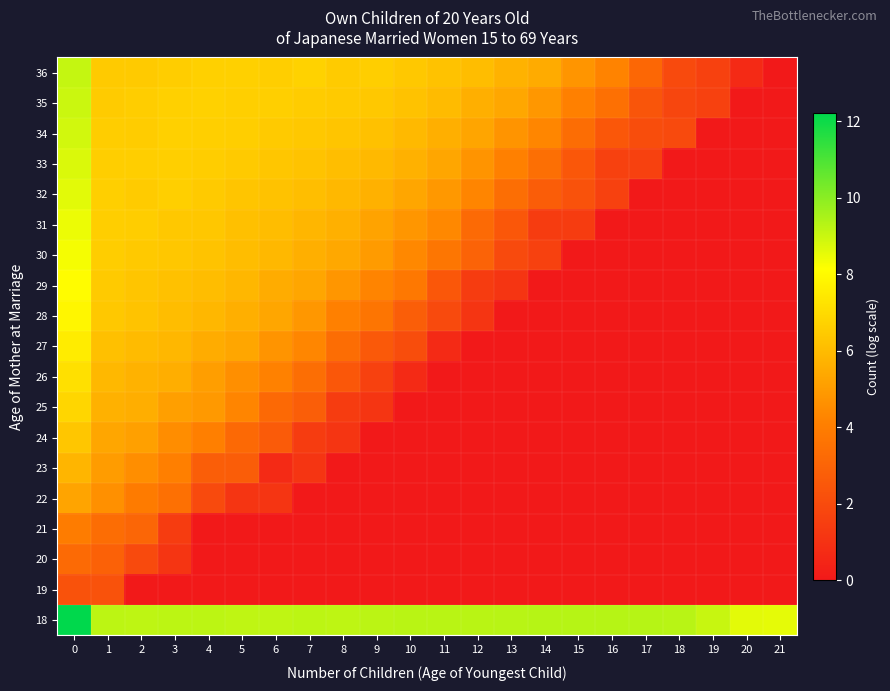

Rank the series by their maximum value, from highest to lowest.

18, 36, 35, 34, 33, 32, 31, 30, 29, 28, 27, 26, 25, 24, 23, 22, 21, 20, 19